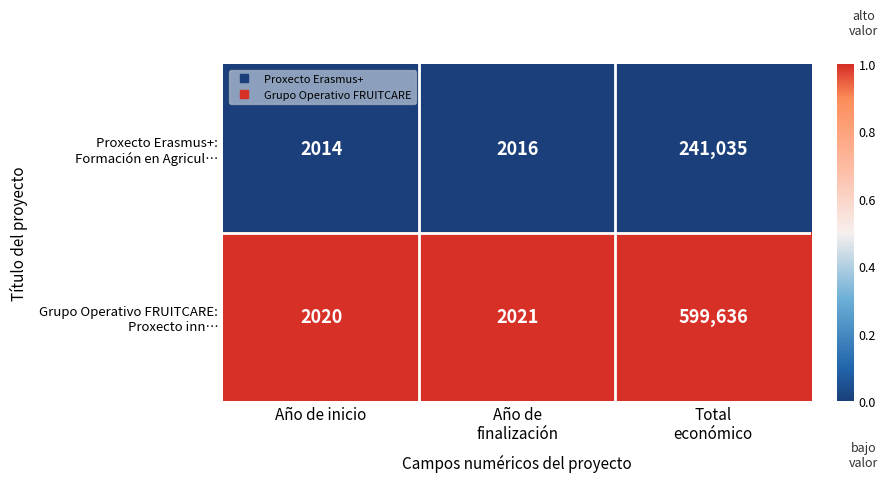

What is the spread (max minus min) of values at Año de inicio?

6